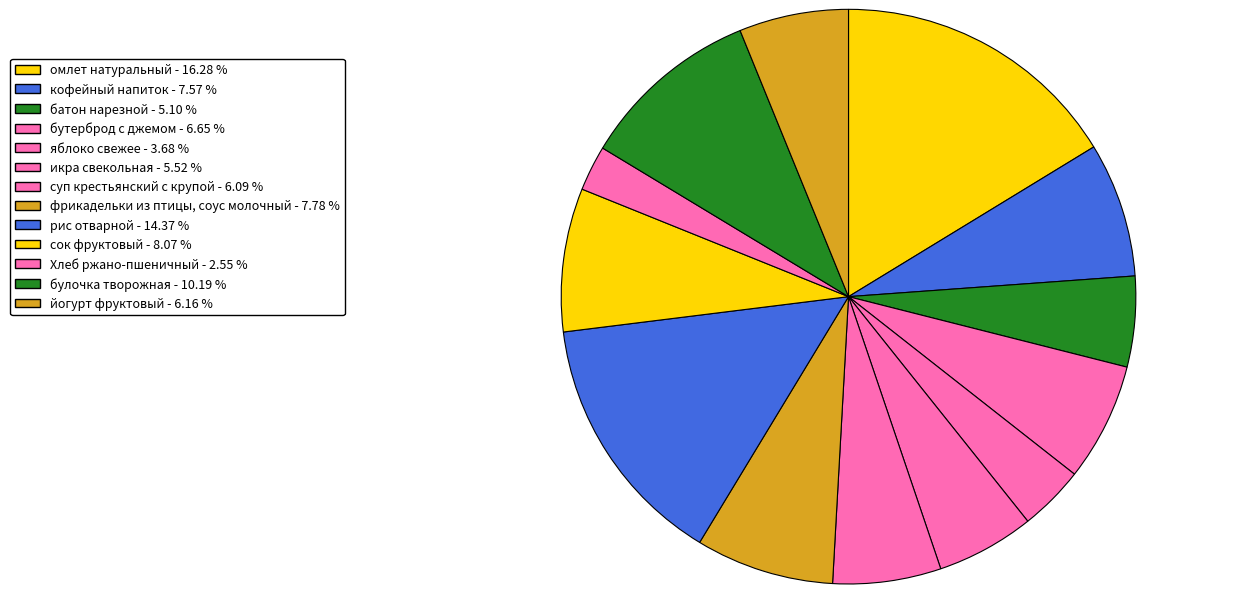

Approximately how many times larger is the value at фрикадельки из птицы, соус молочный compared to икра свекольная?

1.4